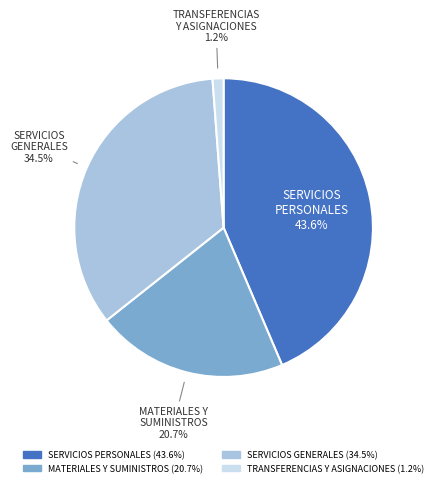

How many slices are in this pie chart?

4